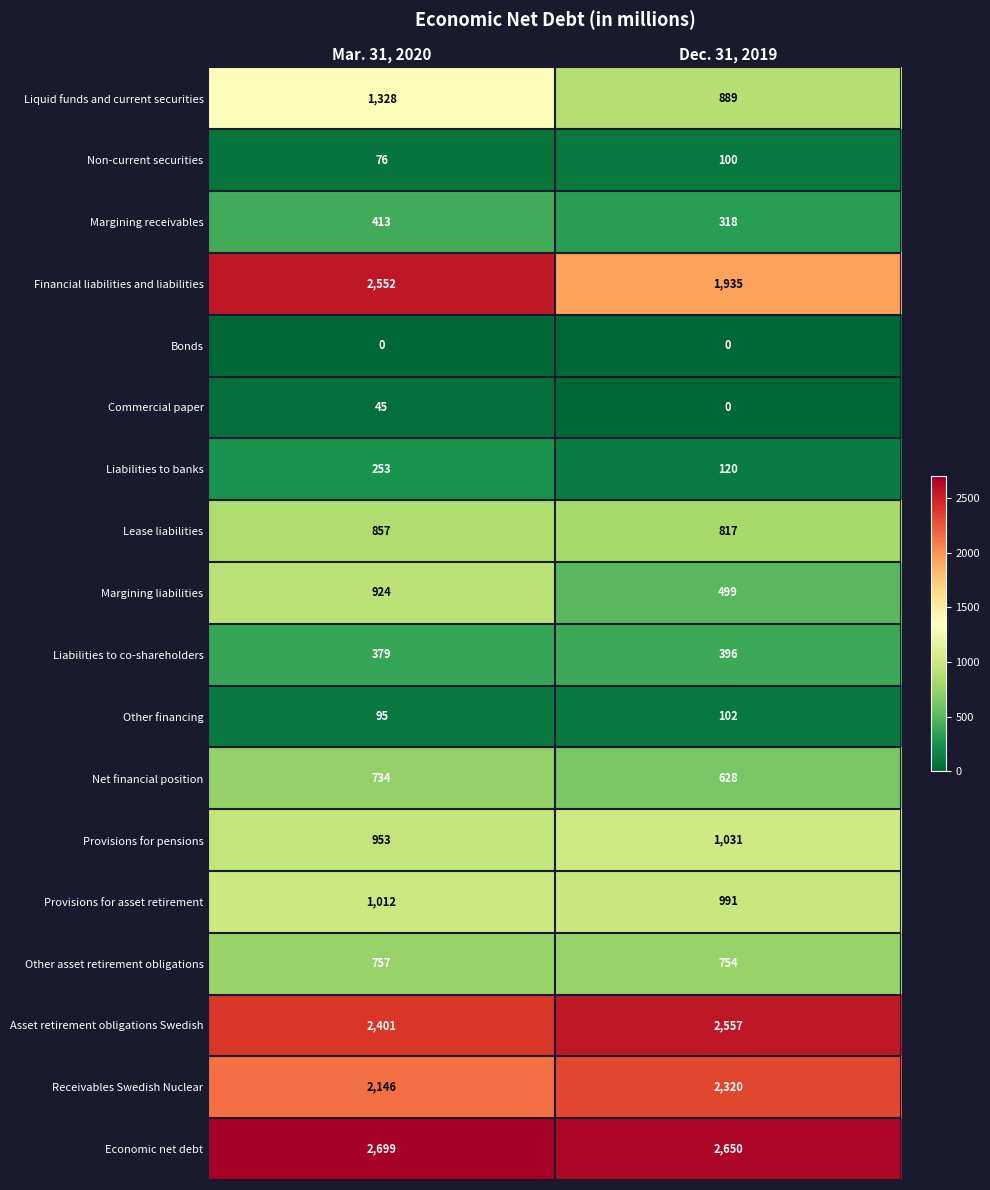

How many categories are shown in the chart?

2